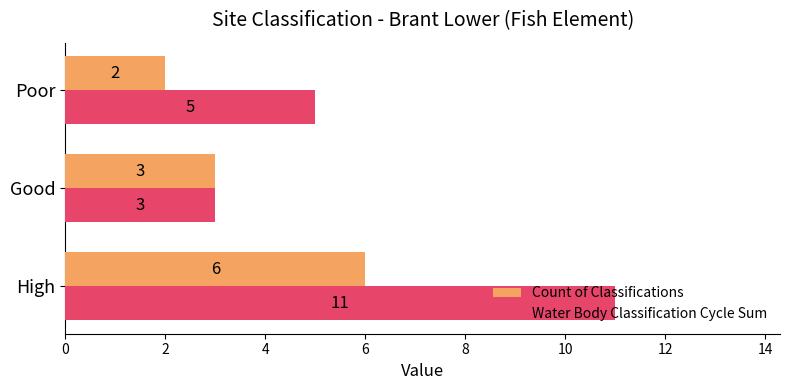

Is it true that Count of Classifications equals 4 at Good?

False